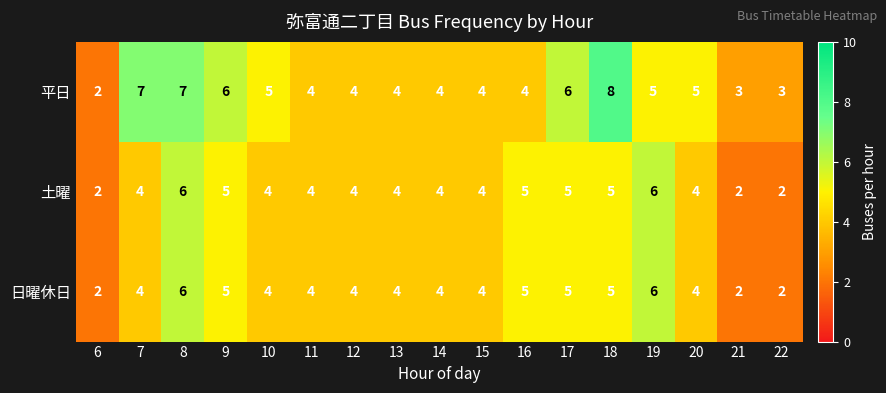

The 平日 series shows 2 at 21. True or false?

False